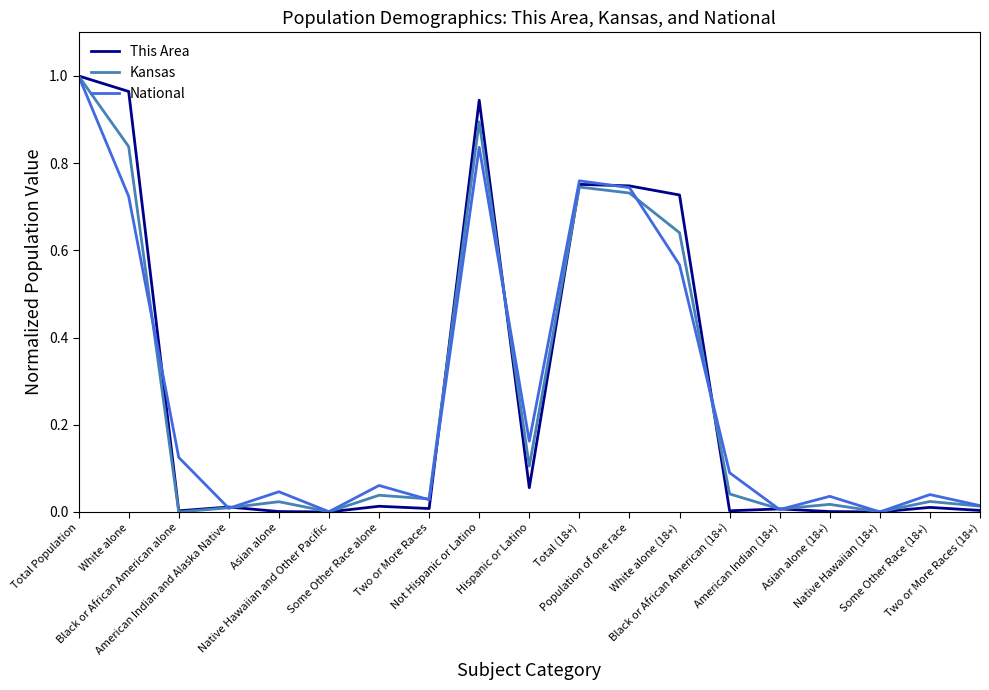

True or false: This Area and National intersect in this chart.

True